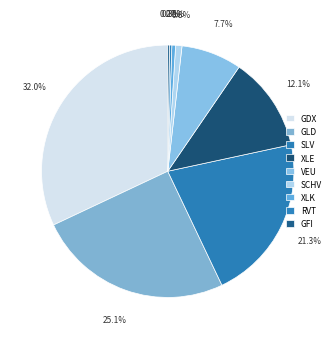

What is the smallest slice in the pie chart?

GFI